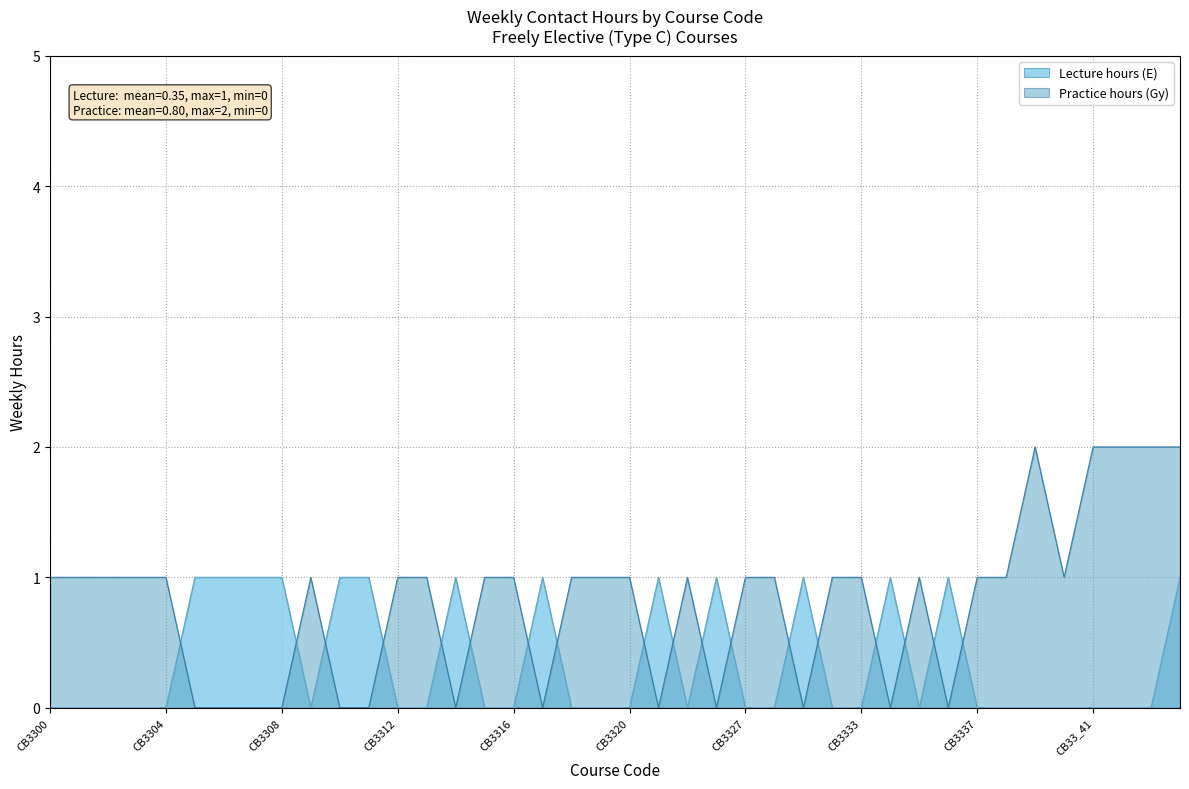

Which series ends up on top after the final intersection of Practice hours (Gy) and Lecture hours (E)?

Practice hours (Gy)